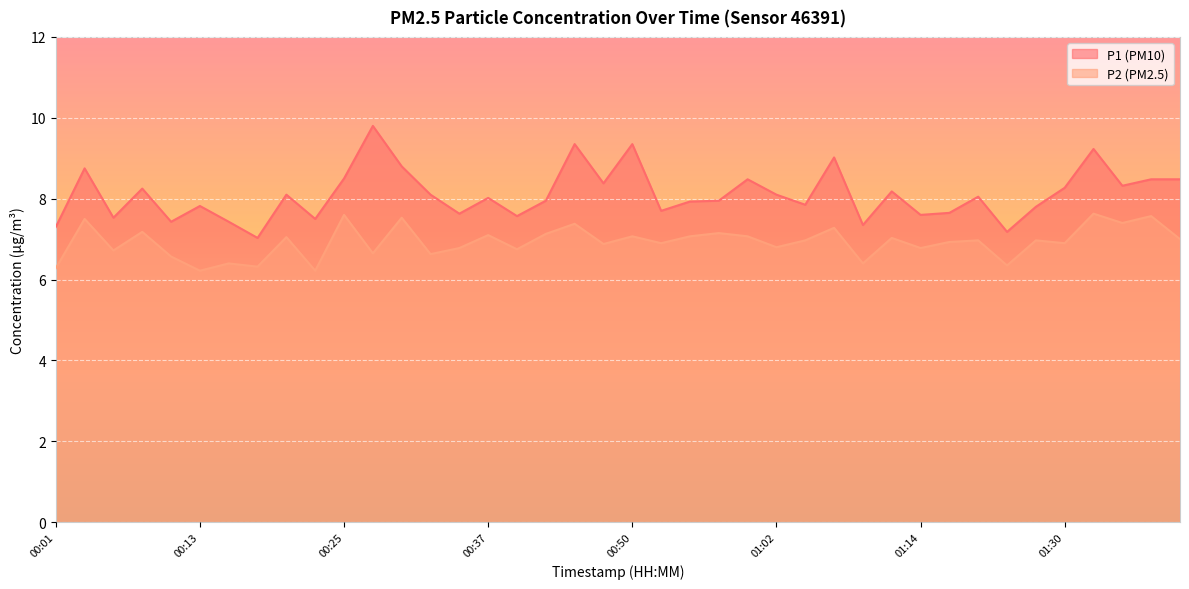

Where is P2 nearest to the value 6?

00:13